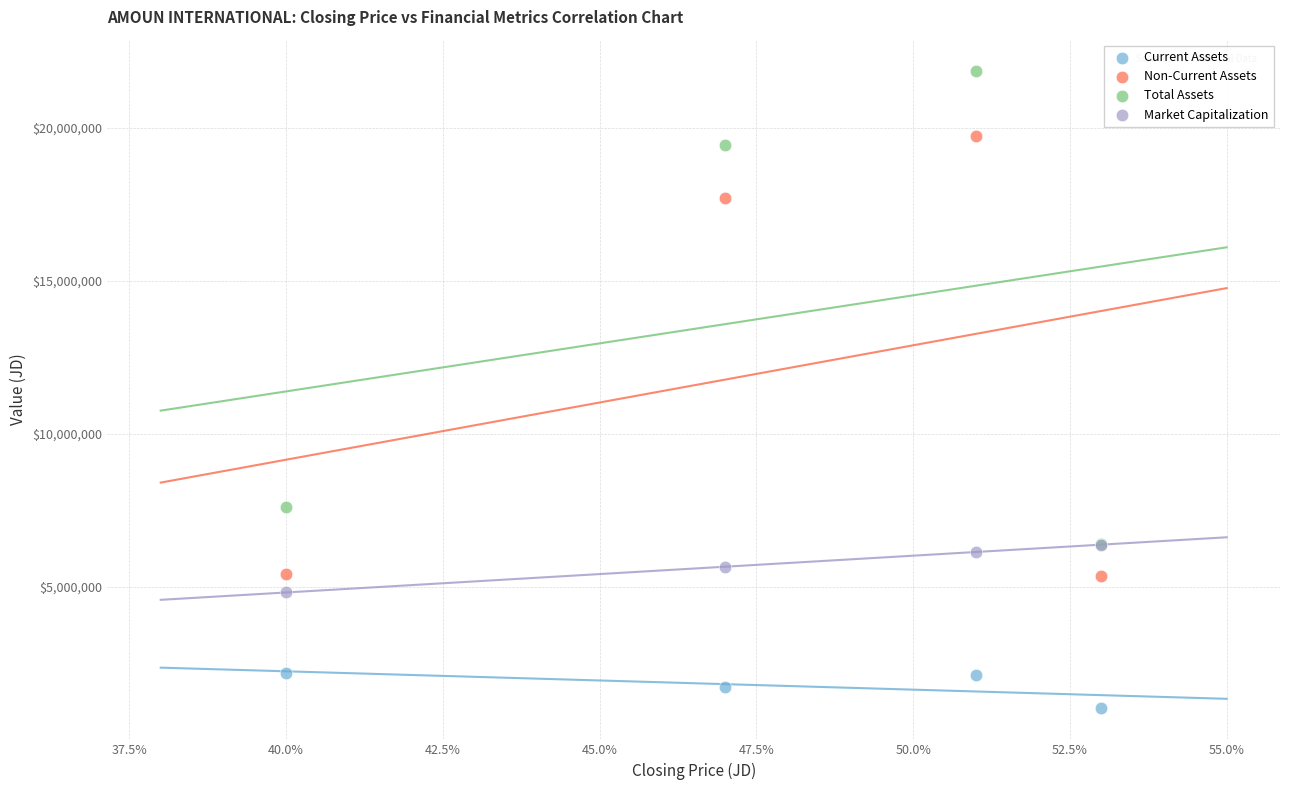

What are all the series names shown in the legend?

Current Assets, Non-Current Assets, Total Assets, Market Capitalization